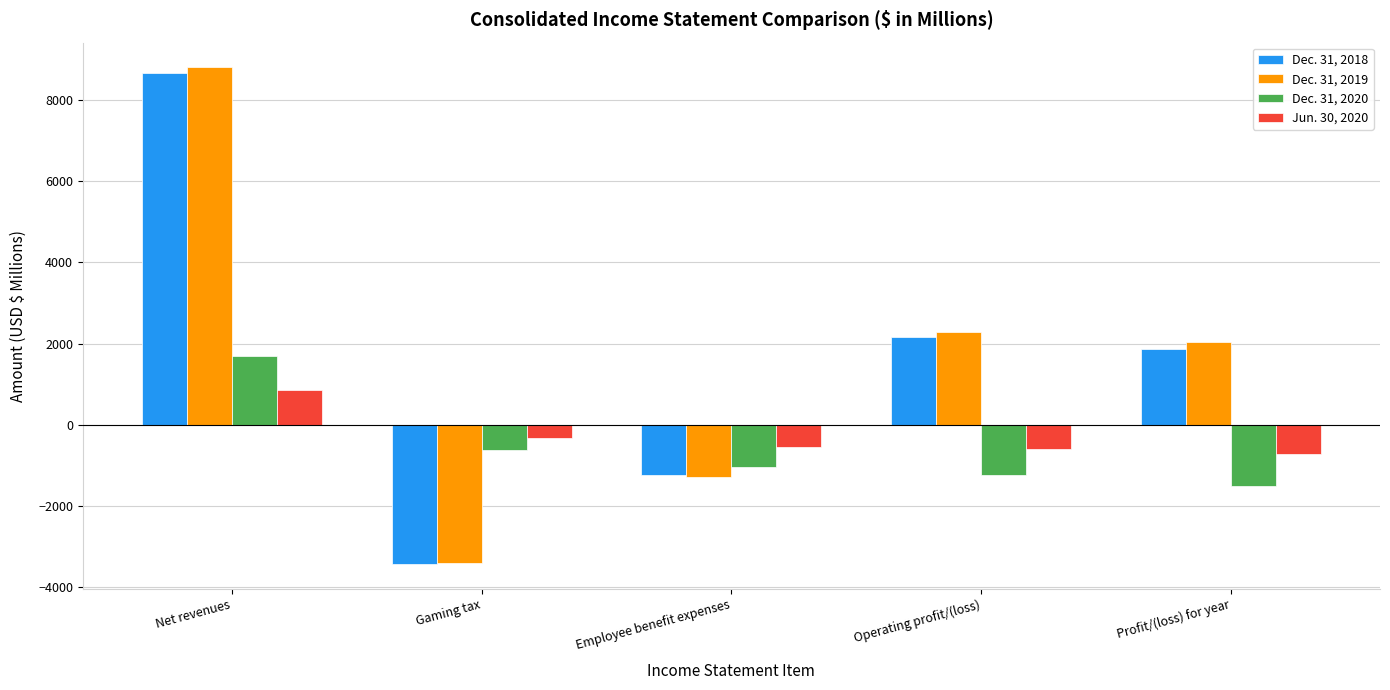

Which category has the highest value across all series?

Net revenues